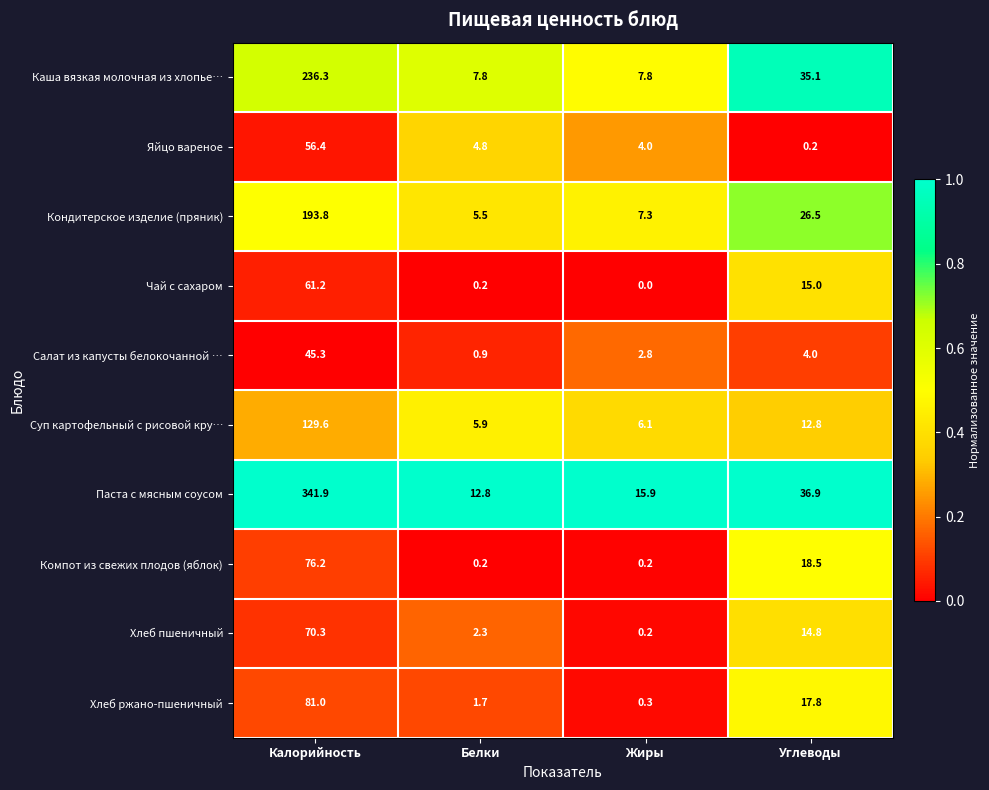

List the series in order of their peak value, highest first.

Паста с мясным соусом, Каша вязкая молочная из хлопье…, Кондитерское изделие (пряник), Суп картофельный с рисовой кру…, Хлеб ржано-пшеничный, Компот из свежих плодов (яблок), Хлеб пшеничный, Чай с сахаром, Яйцо вареное, Салат из капусты белокочанной …